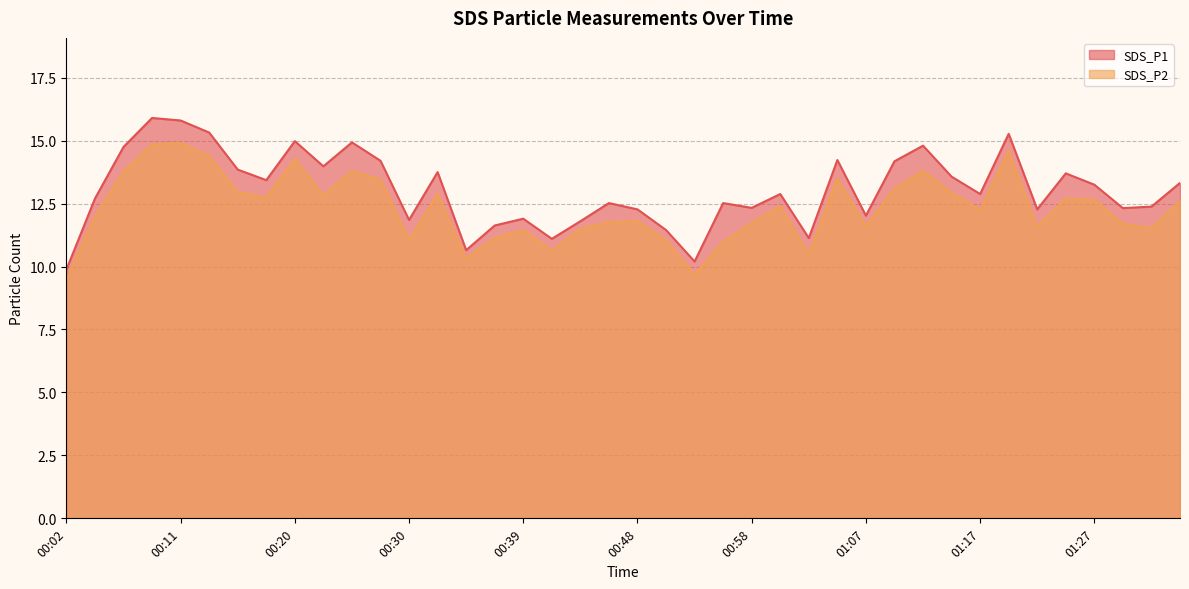

Reading left to right, list all the values displayed in this chart.

SDS_P1: 00:02=9.9	00:04=12.7	00:06=14.8	00:09=15.9	00:11=15.8	00:13=15.3	00:16=13.8	00:18=13.4	00:20=15.0	00:23=14.0	00:25=14.9	00:27=14.2	00:30=11.8	00:32=13.8	00:34=10.7	00:37=11.6	00:39=11.9	00:41=11.1	00:44=11.8	00:46=12.5	00:48=12.3	00:51=11.4	00:53=10.2	00:55=12.5	00:58=12.3	01:00=12.9	01:02=11.1	01:05=14.2	01:07=12.0	01:10=14.2	01:12=14.8	01:15=13.6	01:17=12.9	01:19=15.3	01:22=12.3	01:24=13.7	01:27=13.2	01:29=12.3	01:32=12.4	01:34=13.3
SDS_P2: 00:02=9.5	00:04=12.0	00:06=13.8	00:09=14.8	00:11=14.9	00:13=14.4	00:16=12.9	00:18=12.8	00:20=14.3	00:23=12.8	00:25=13.8	00:27=13.4	00:30=11.1	00:32=12.9	00:34=10.3	00:37=11.1	00:39=11.4	00:41=10.6	00:44=11.5	00:46=11.8	00:48=11.8	00:51=11.1	00:53=9.7	00:55=11.0	00:58=11.7	01:00=12.4	01:02=10.5	01:05=13.5	01:07=11.6	01:10=13.1	01:12=13.8	01:15=12.9	01:17=12.2	01:19=14.6	01:22=11.6	01:24=12.7	01:27=12.7	01:29=11.7	01:32=11.5	01:34=12.6